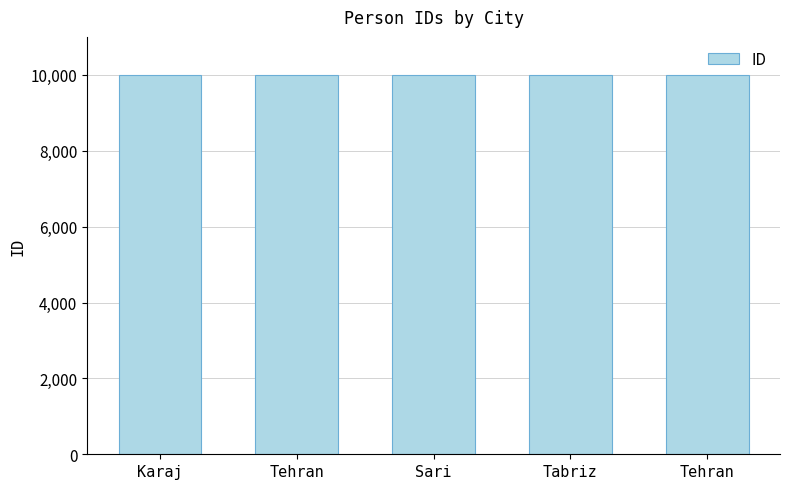

Does the chart contain stacked bars?

No